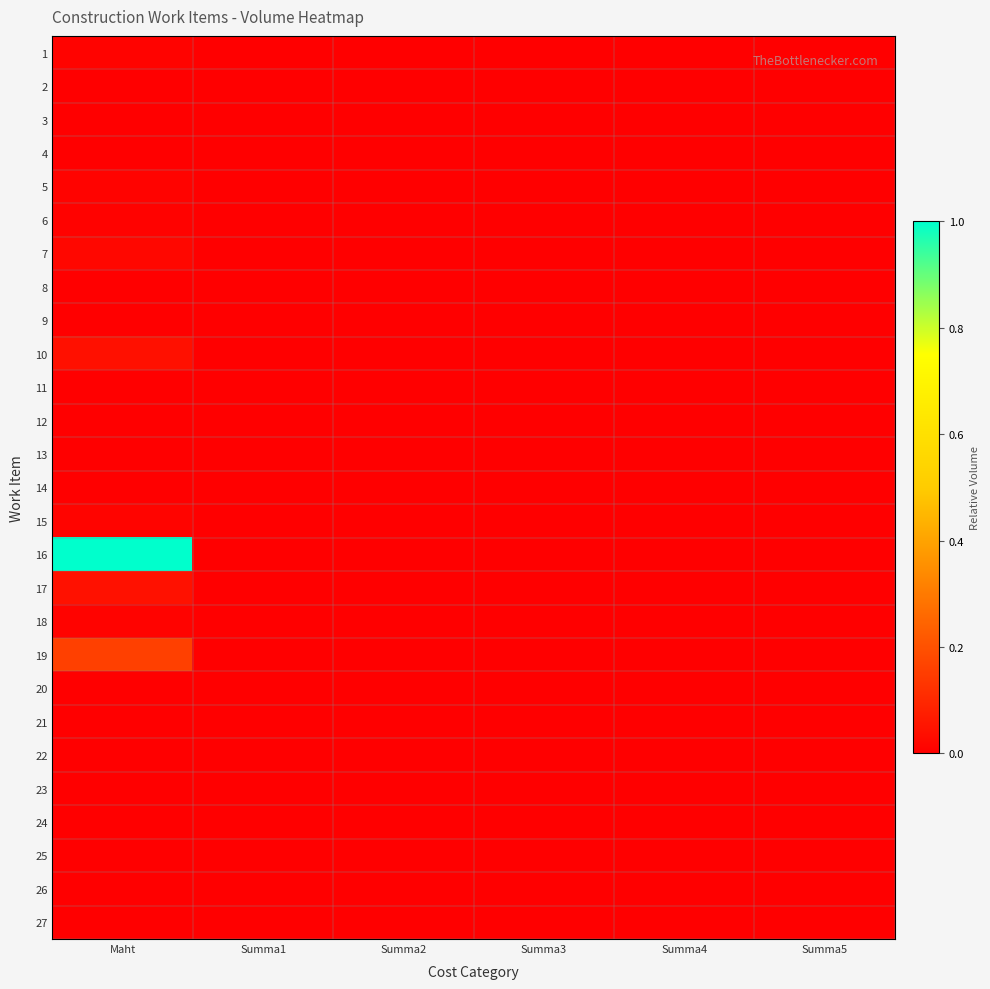

Between Summa2 and Summa3, which is larger?

Summa2